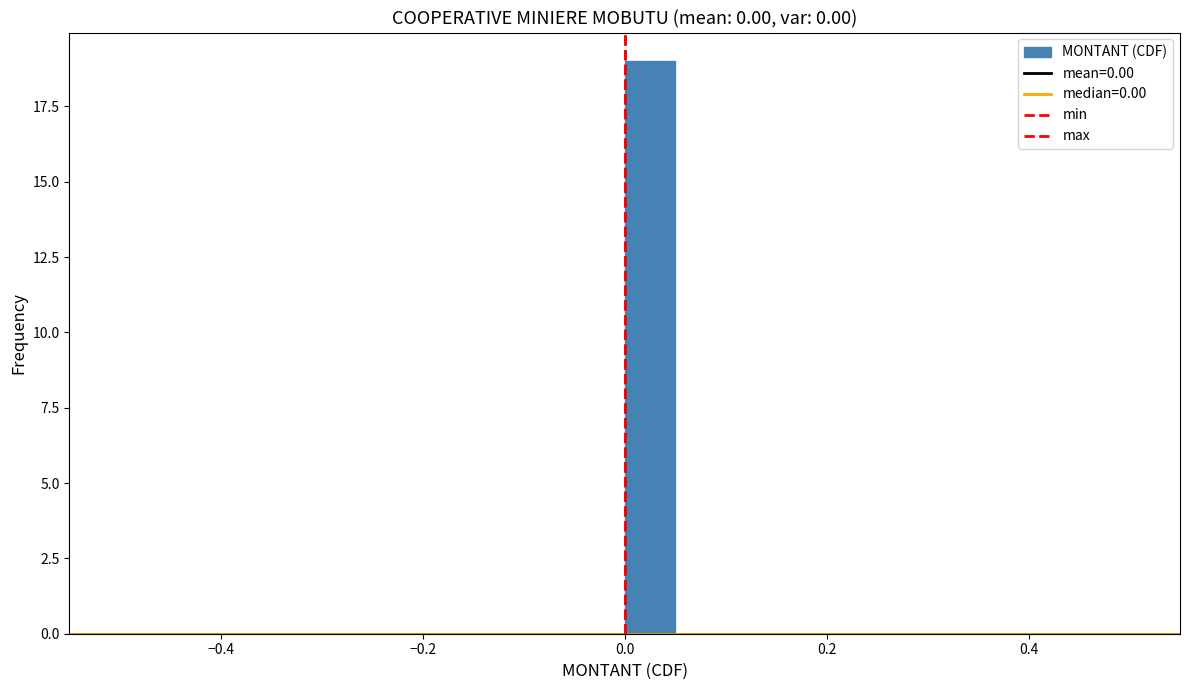

Read against the x-axis, roughly where is the centre of the tallest bar?

0.02